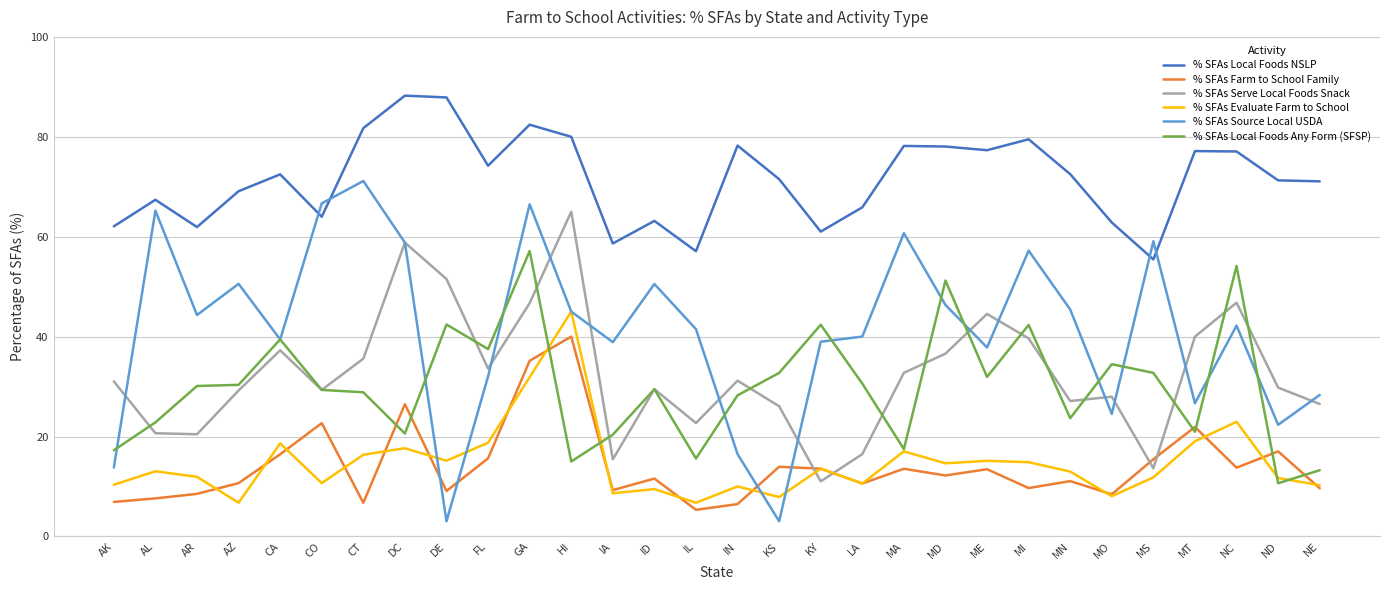

Count the number of categories in the chart.

30